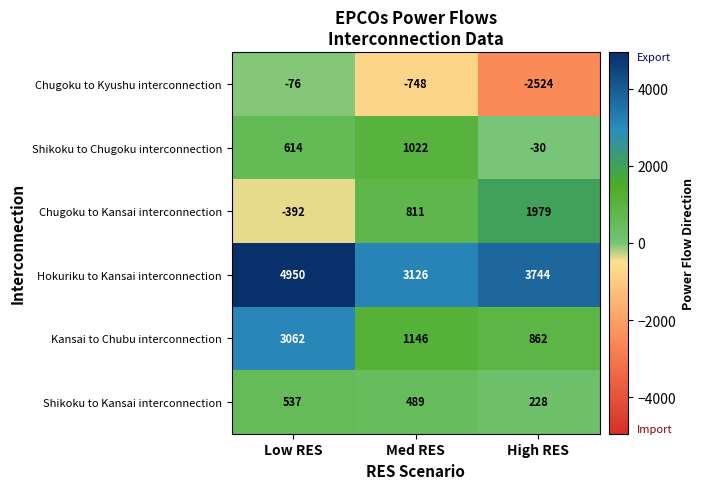

How many data points in Chugoku to Kansai interconnection are less than 811?

1